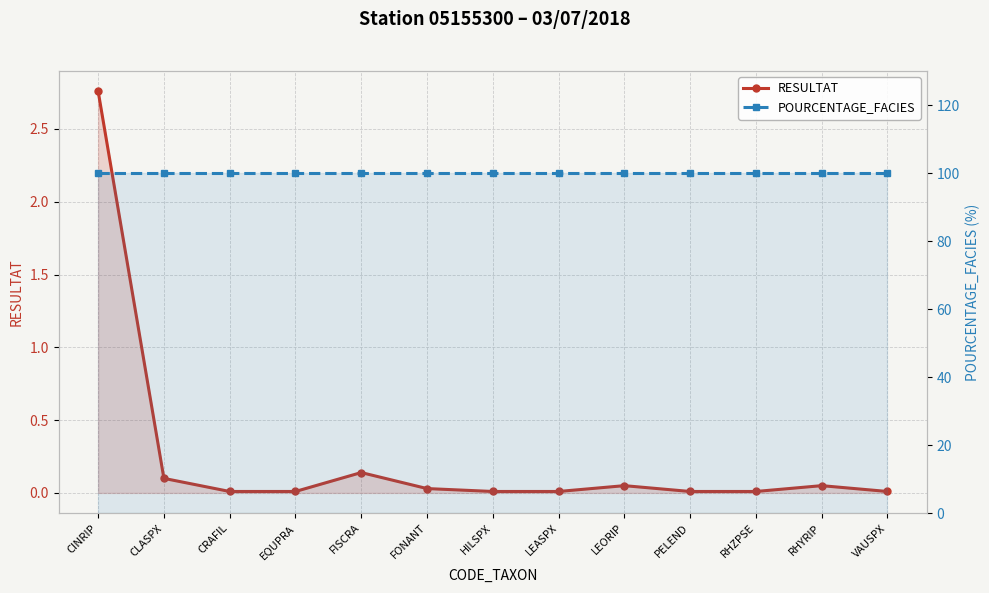

What are all the series names shown in the legend?

RESULTAT, POURCENTAGE_FACIES